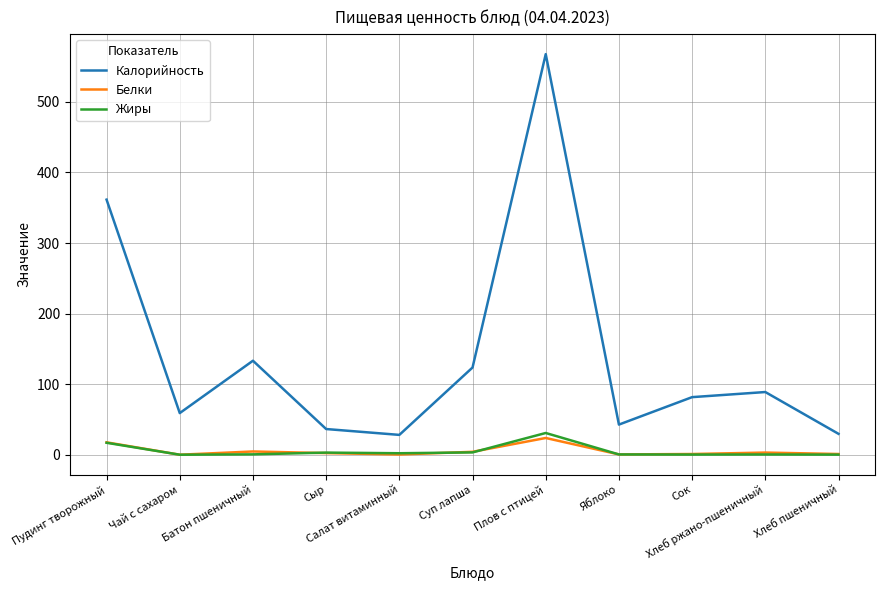

The Белки series shows 1.0 at Хлеб пшеничный. True or false?

True